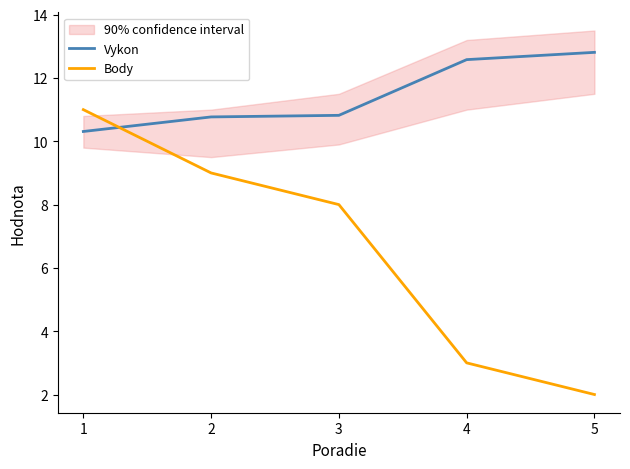

Which label corresponds to the smallest value in the chart?

5